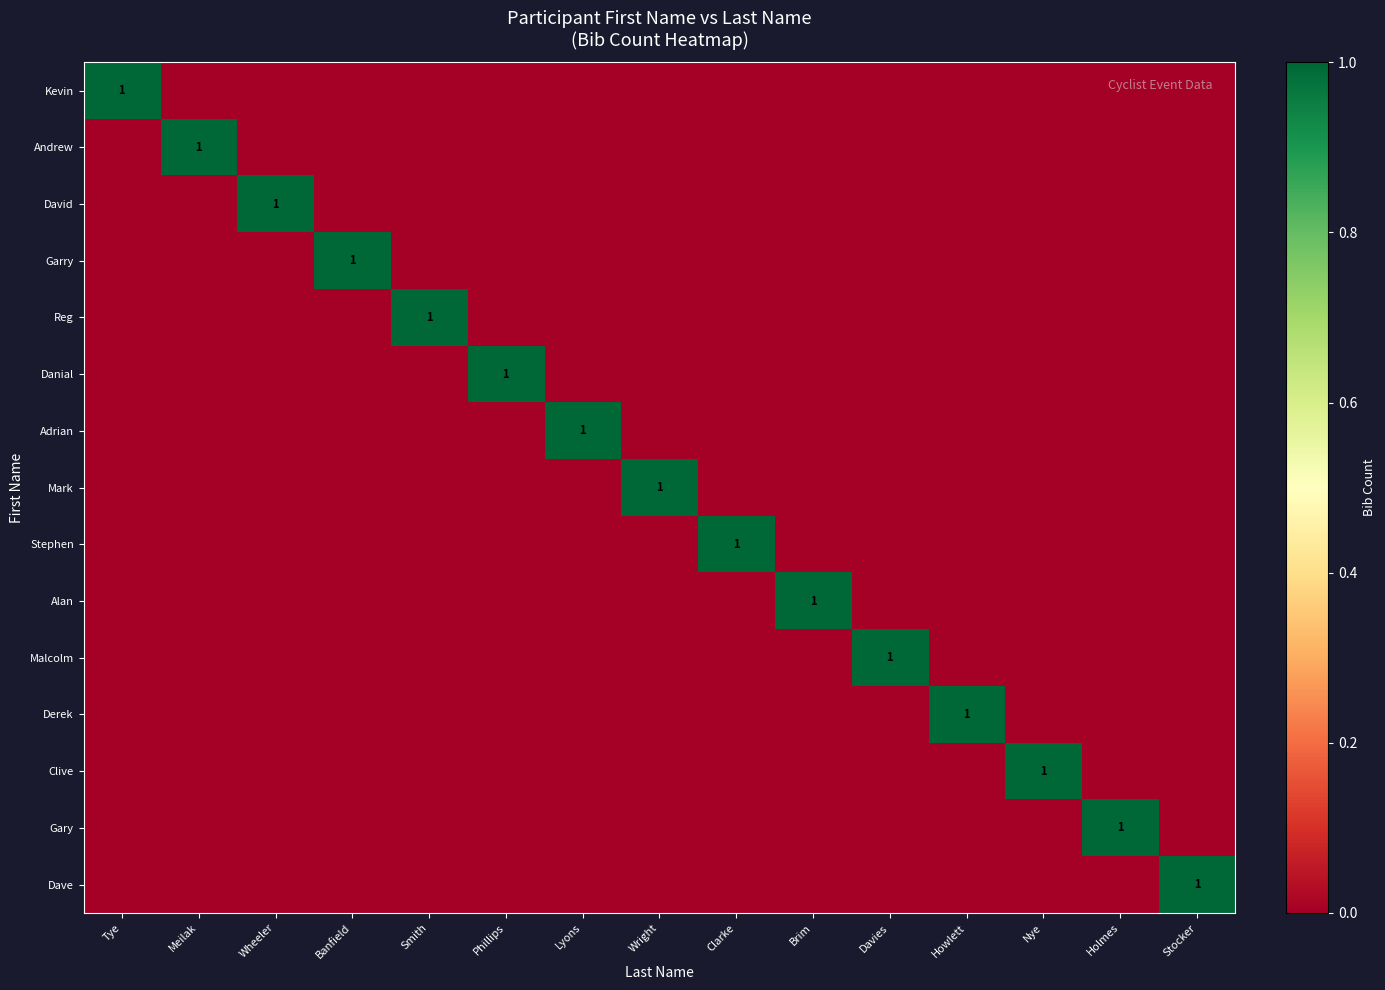

The value of Stephen at Clarke is 1. True or false?

True